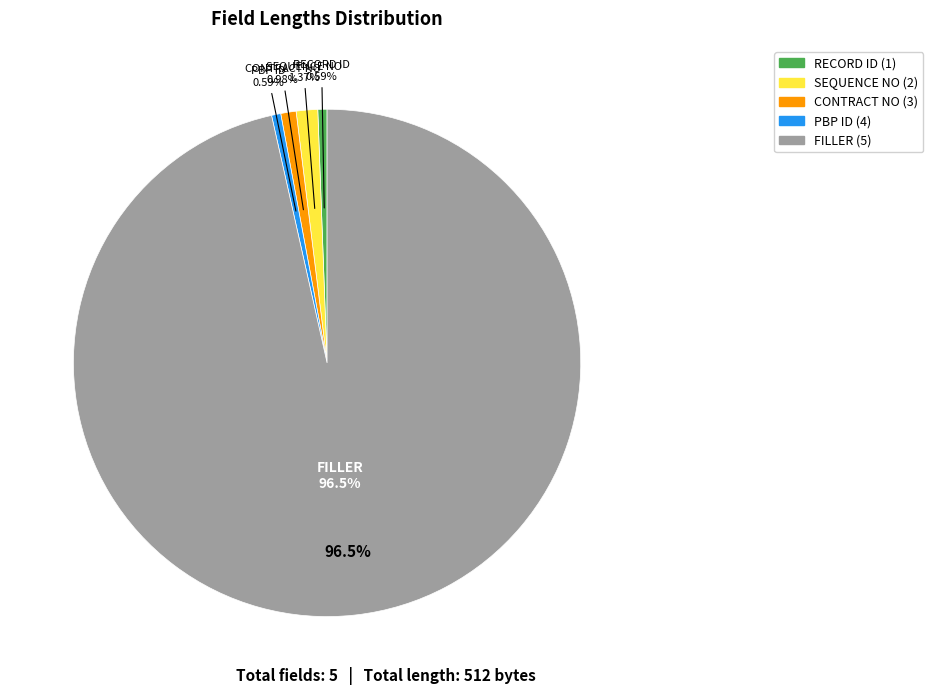

What percentage is the CONTRACT NO (3) slice, to the nearest percent?

1%